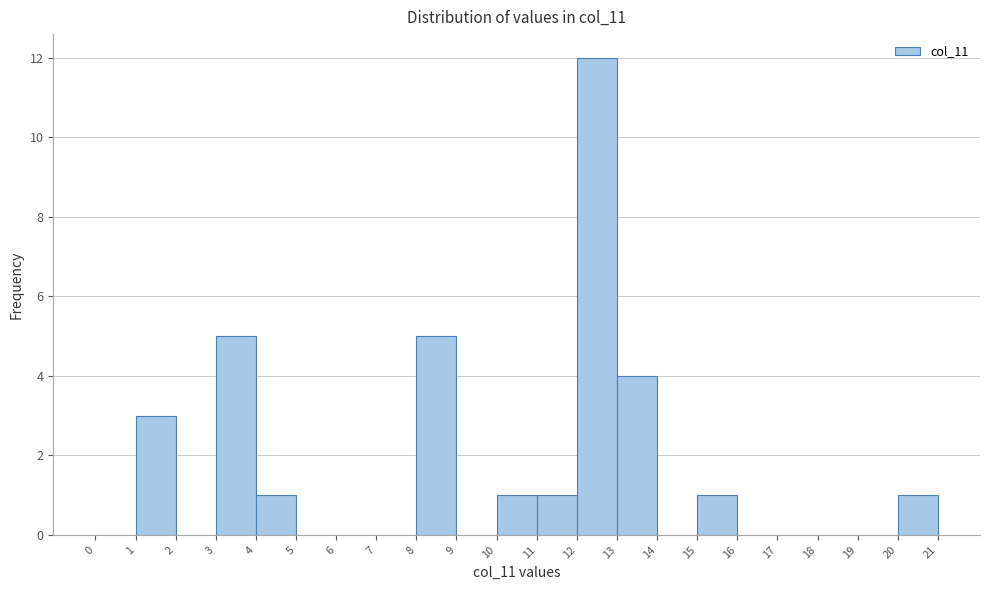

Which range on the x-axis has the tallest bar?

12 to 13